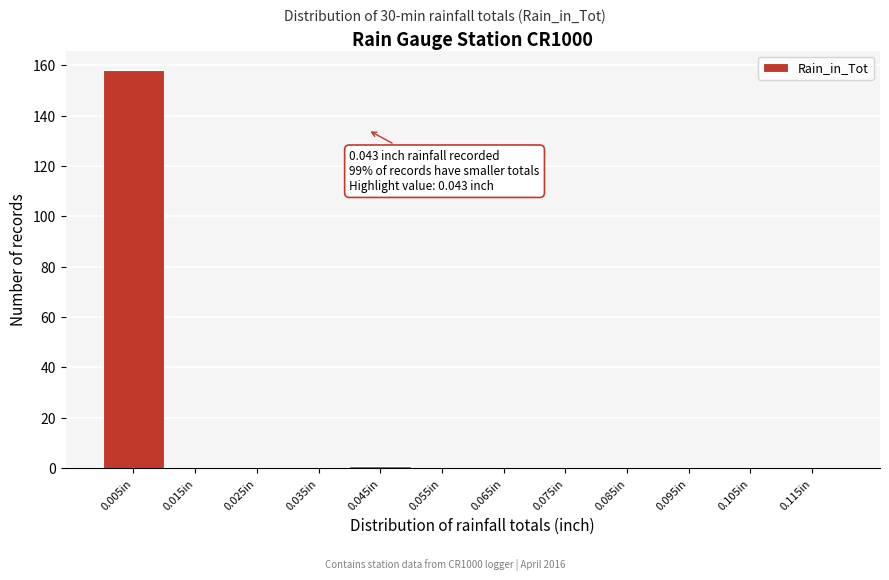

Over which range of the x-axis is the bar tallest?

0.00 to 0.01